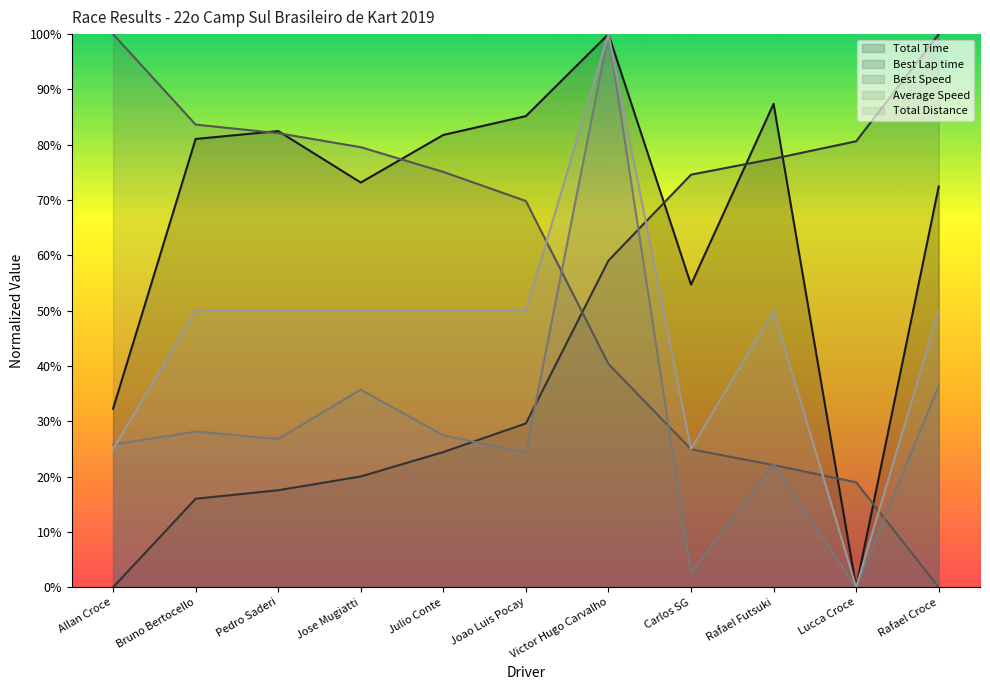

List the labels in order of Average Speed value, smallest first.

Lucca Croce, Carlos SG, Rafael Futsuki, Joao Luis Pocay, Allan Croce, Pedro Saderi, Julio Conte, Bruno Bertocello, Jose Mugiatti, Rafael Croce, Victor Hugo Carvalho